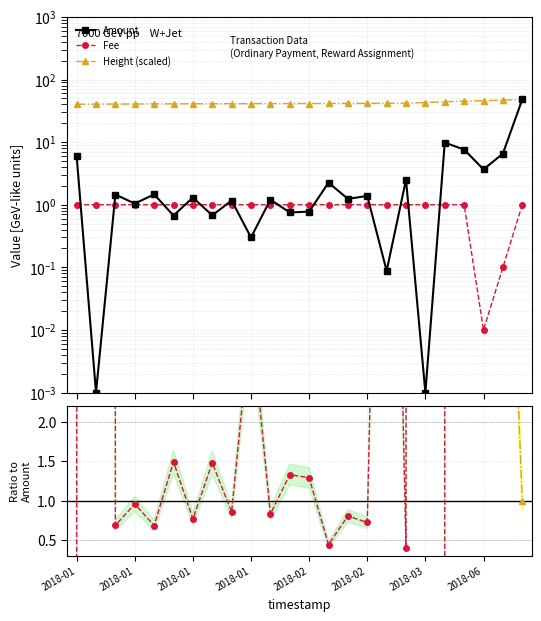

True or false: Height / Amount and Fee cross at least once.

False